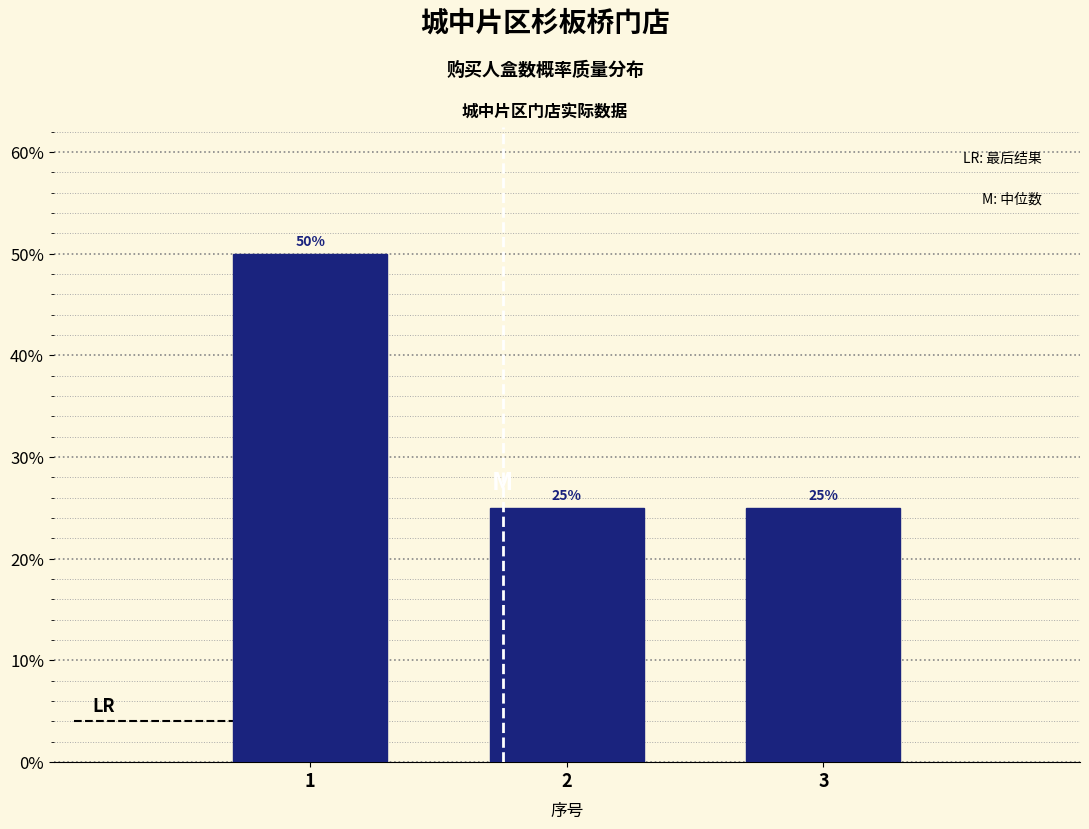

Reading left to right, extract all data points from this chart.

1=50	2=25	3=25